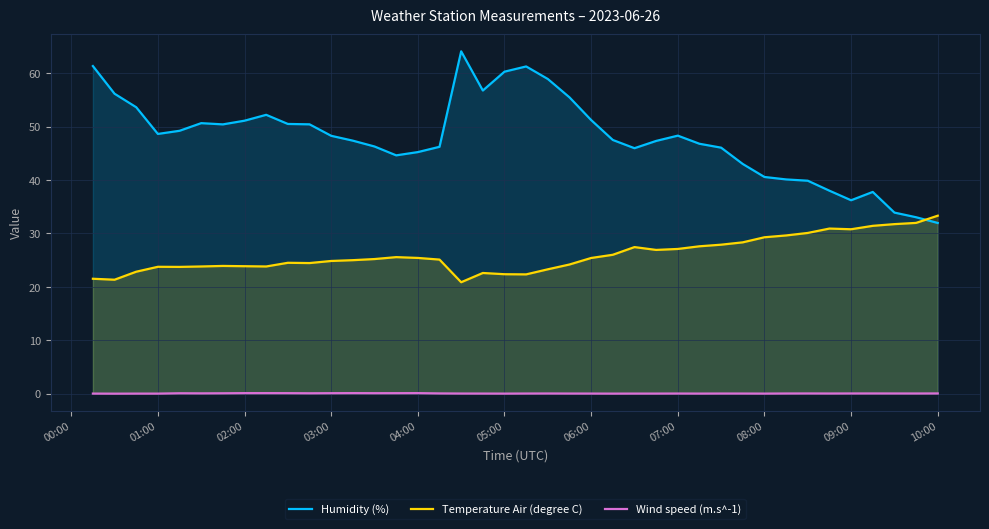

Rank the series by their maximum value, from lowest to highest.

Wind speed (m.s^-1), Temperature Air (degree C), Humidity (%)